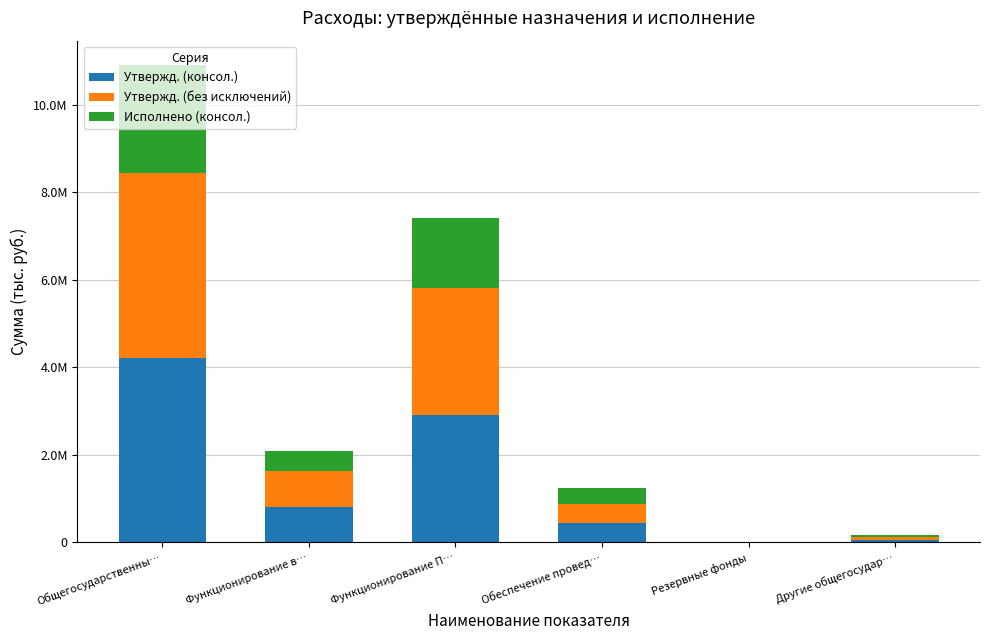

Rank the series by their maximum value, from highest to lowest.

Утвержд. (консол.), Утвержд. (без исключений), Исполнено (консол.)